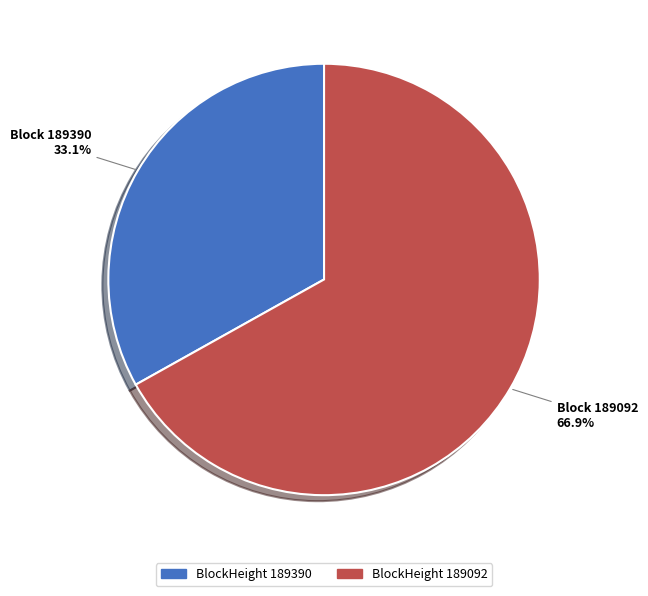

Is there any slice that represents more than half of the pie?

Yes